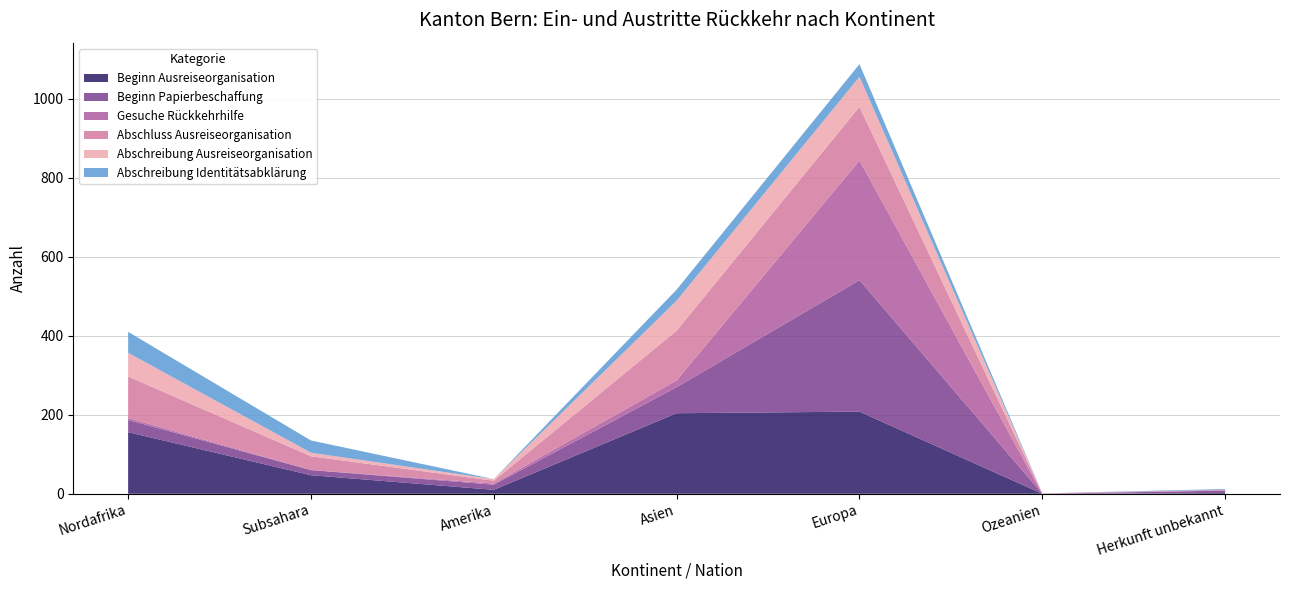

Reading left to right, transcribe all the data shown in this chart.

Beginn Ausreiseorganisation: Nordafrika=156	Subsahara=47	Amerika=10	Asien=204	Europa=208	Ozeanien=0	Herkunft unbekannt=2
Beginn Papierbeschaffung: Nordafrika=31	Subsahara=13	Amerika=13	Asien=66	Europa=333	Ozeanien=0	Herkunft unbekannt=6
Gesuche Rückkehrhilfe: Nordafrika=5	Subsahara=0	Amerika=3	Asien=17	Europa=303	Ozeanien=0	Herkunft unbekannt=0
Abschluss Ausreiseorganisation: Nordafrika=105	Subsahara=35	Amerika=7	Asien=126	Europa=136	Ozeanien=1	Herkunft unbekannt=2
Abschreibung Ausreiseorganisation: Nordafrika=60	Subsahara=9	Amerika=4	Asien=76	Europa=76	Ozeanien=0	Herkunft unbekannt=0
Abschreibung Identitätsabklärung: Nordafrika=53	Subsahara=31	Amerika=0	Asien=28	Europa=32	Ozeanien=0	Herkunft unbekannt=2